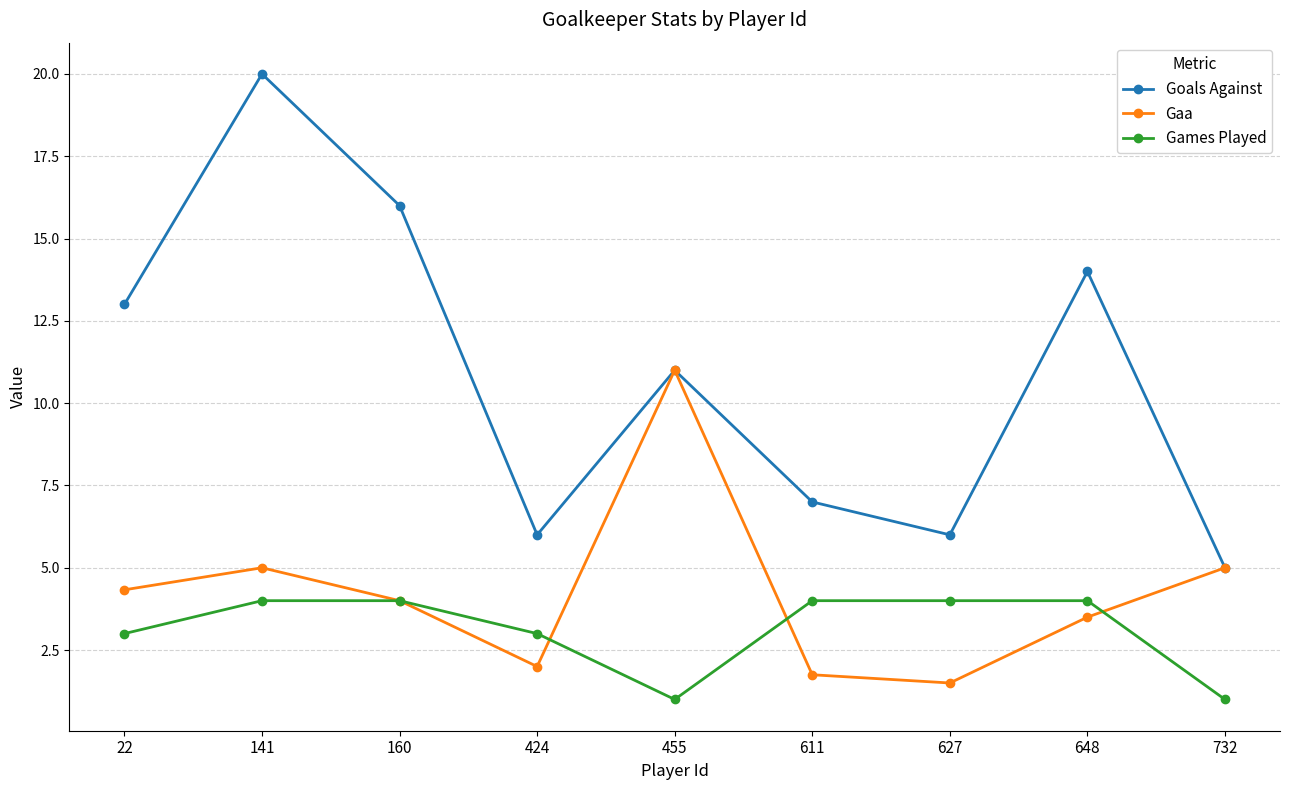

Which series has the widest spread of values?

Goals Against